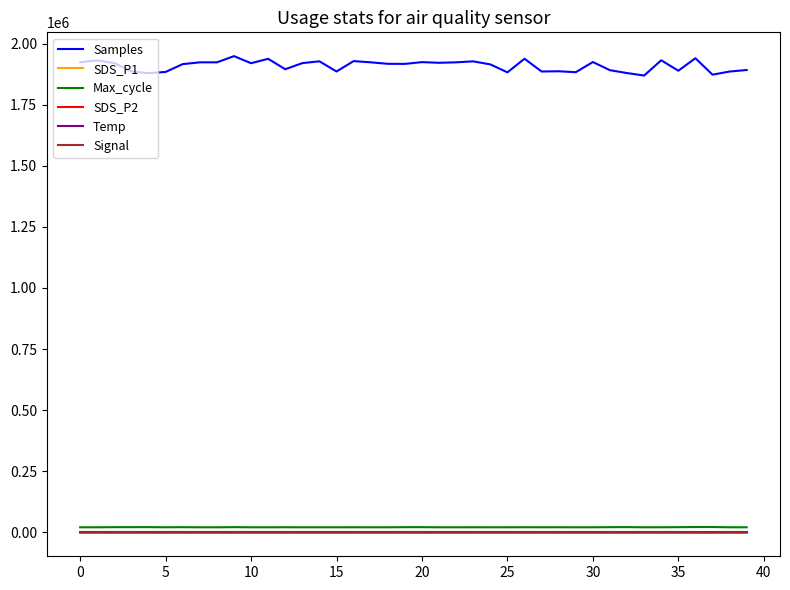

Which series has the widest spread of values?

Samples